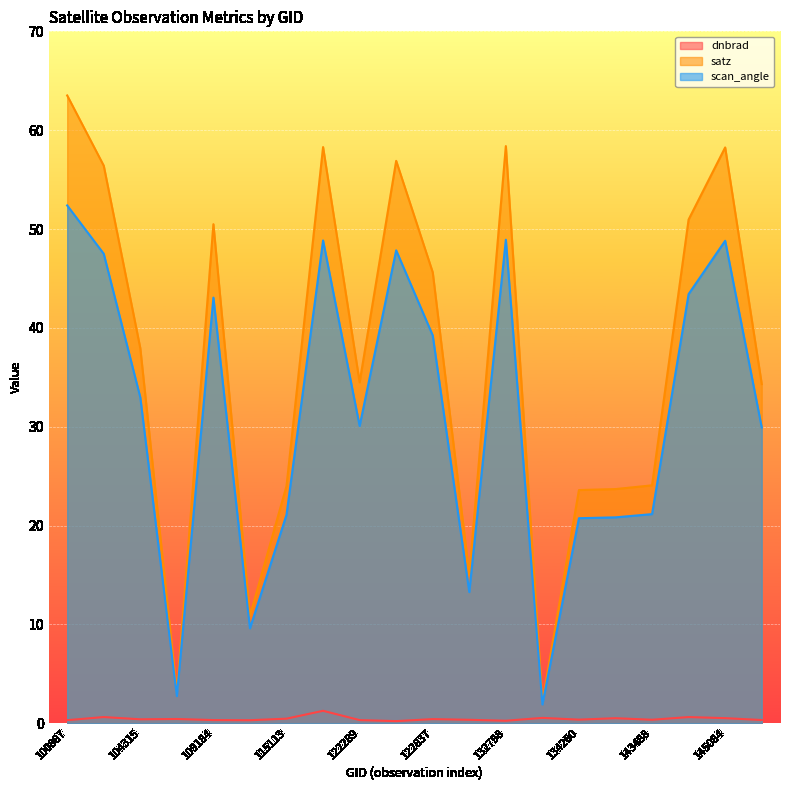

Does the chart display data point markers on the line(s)?

No